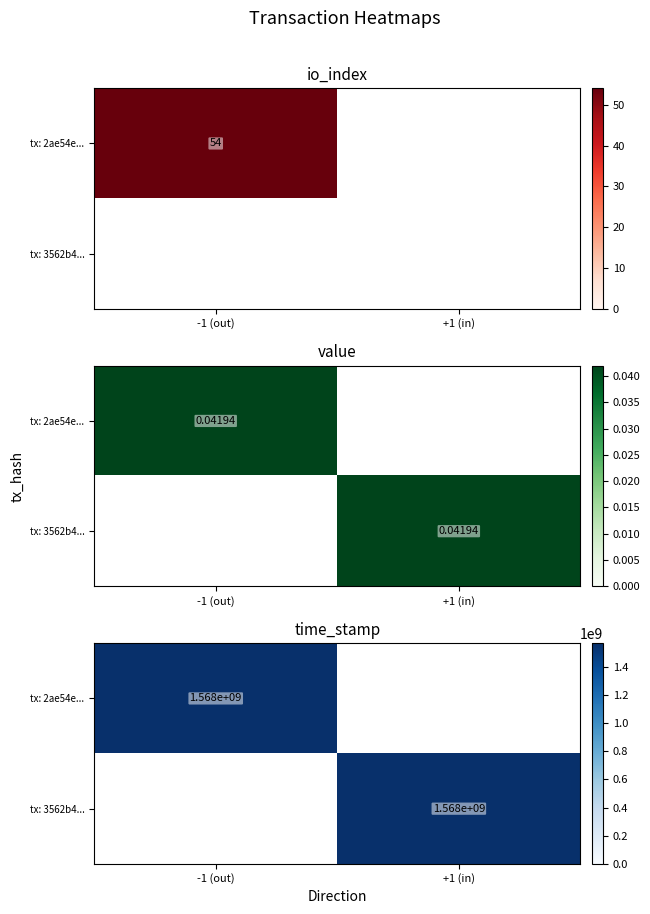

The tx: 3562b4... series shows 1567993868 at +1 (in). True or false?

True